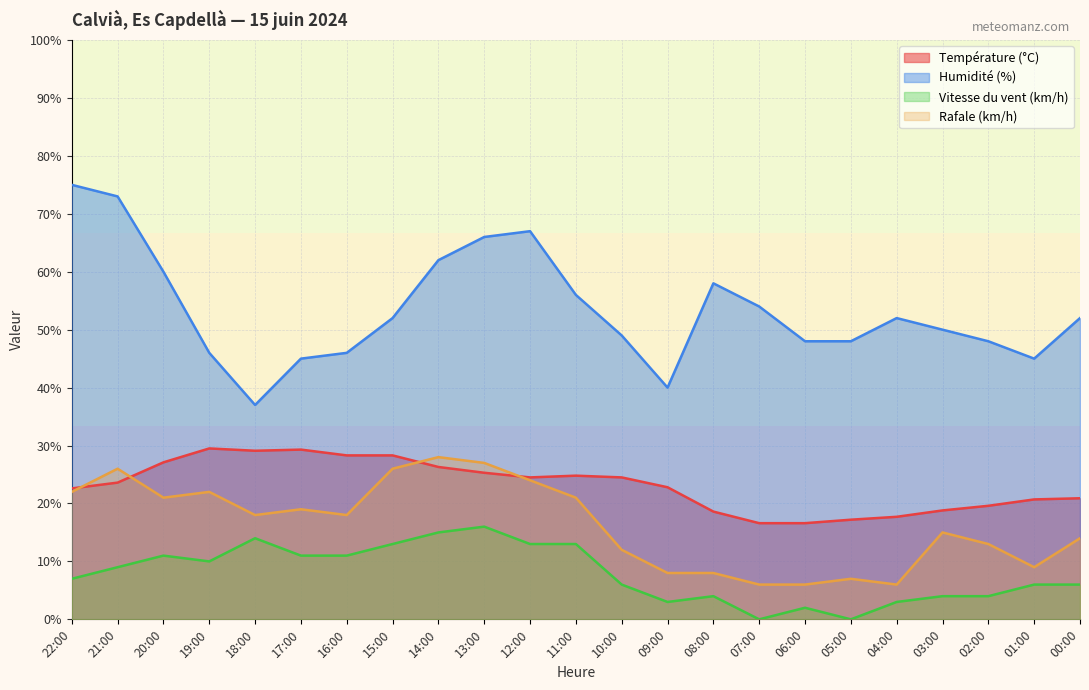

At which category is the sum across all series the highest?

13:00